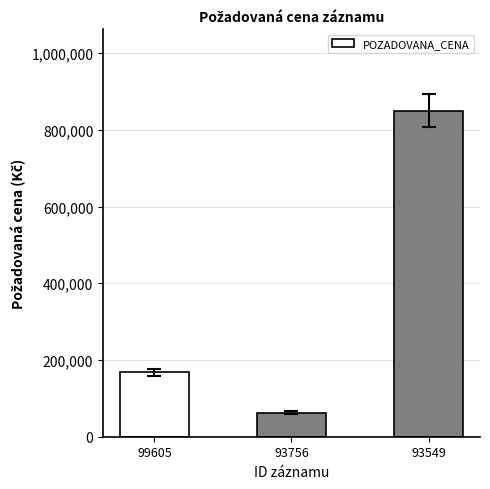

Reading left to right, transcribe all the data shown in this chart.

167500	63000	850150